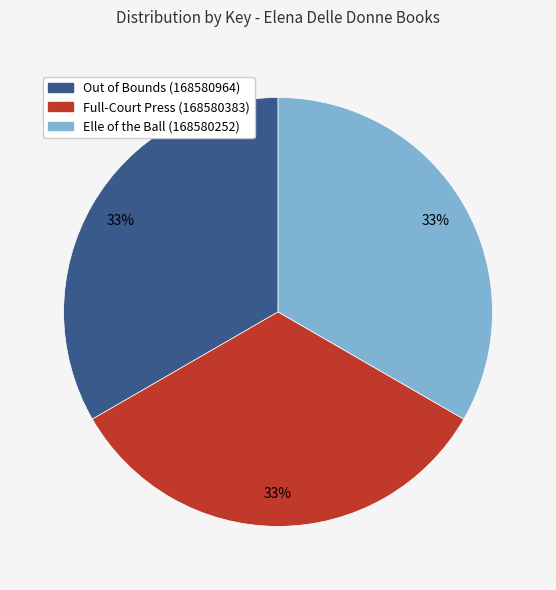

Is the sum of Full-Court Press (168580383) and Elle of the Ball (168580252) greater than half?

Yes